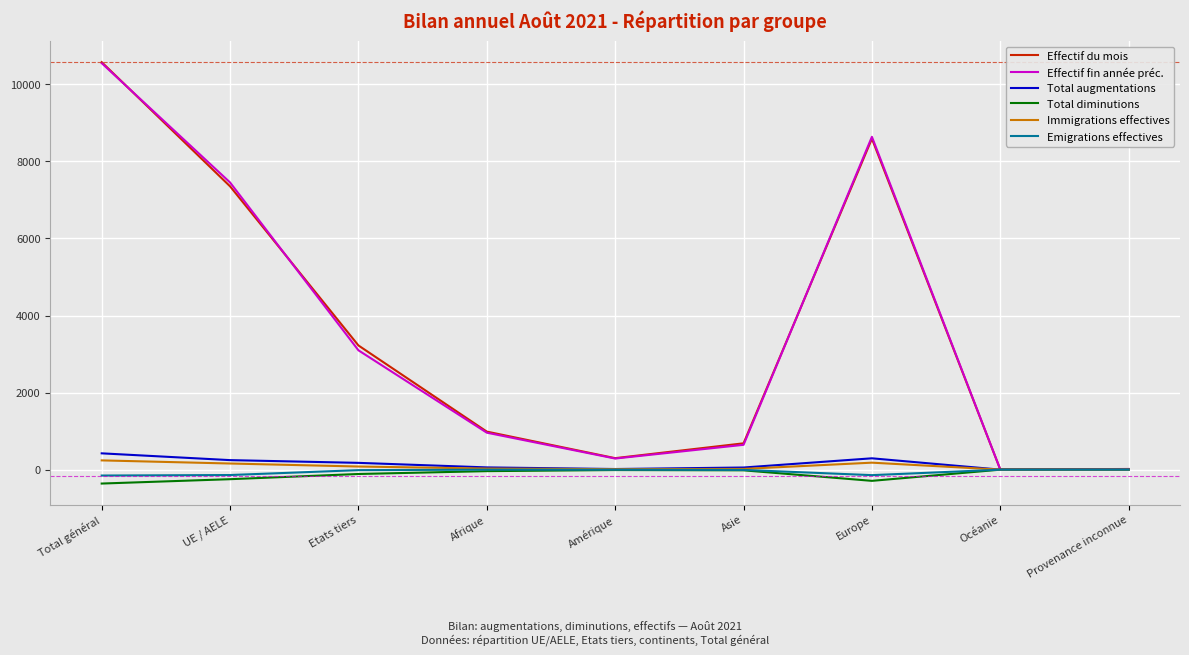

What is the total value across all series at Océanie?

5